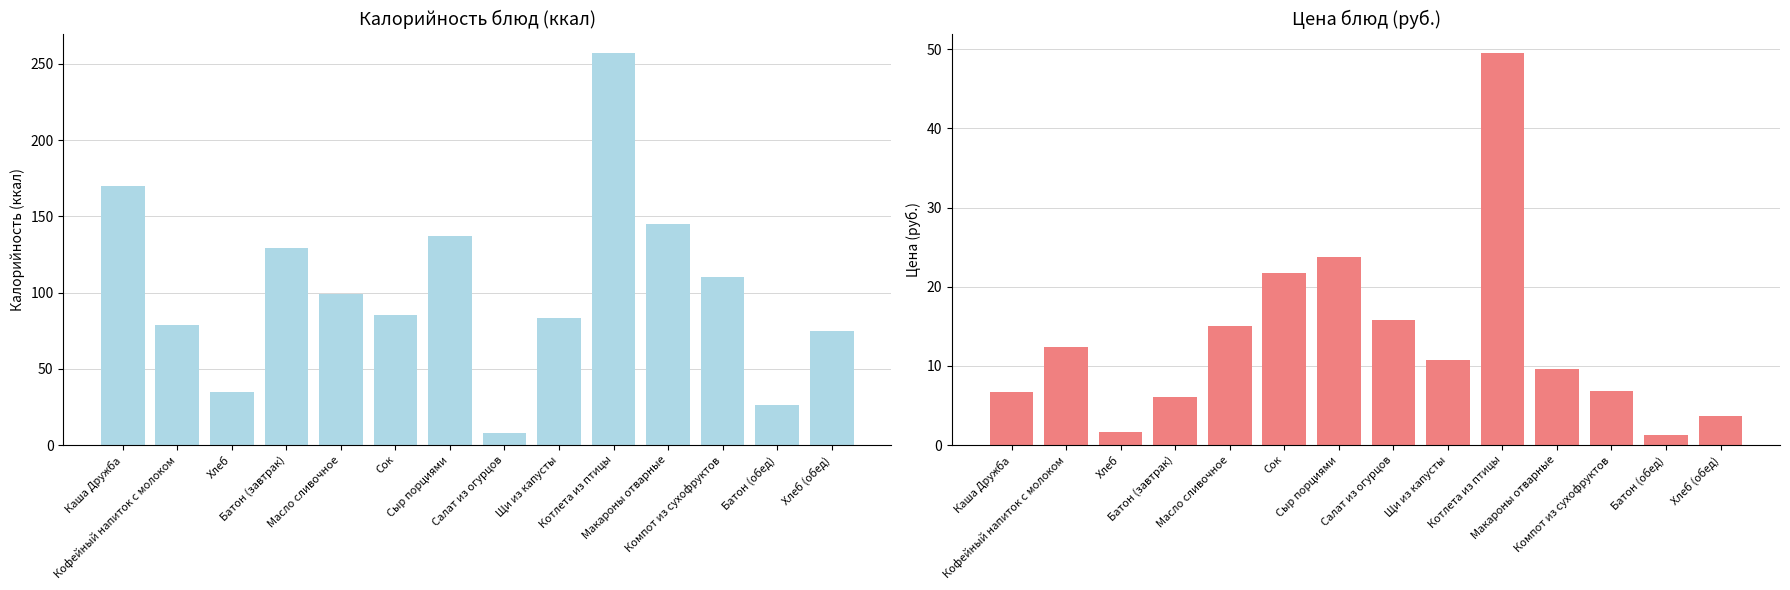

What is the label of the 3rd bar from the left?

Хлеб